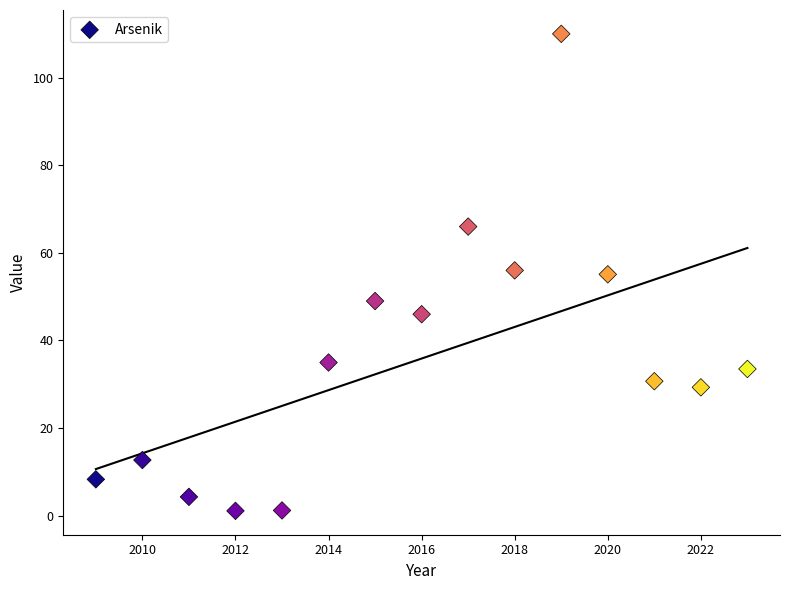

What is the range of Y values (max minus min)?

108.9